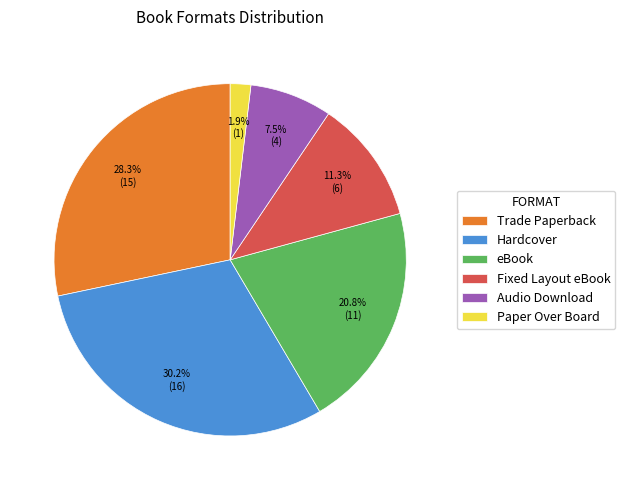

Do Audio Download and Paper Over Board together represent more than half of the pie?

No